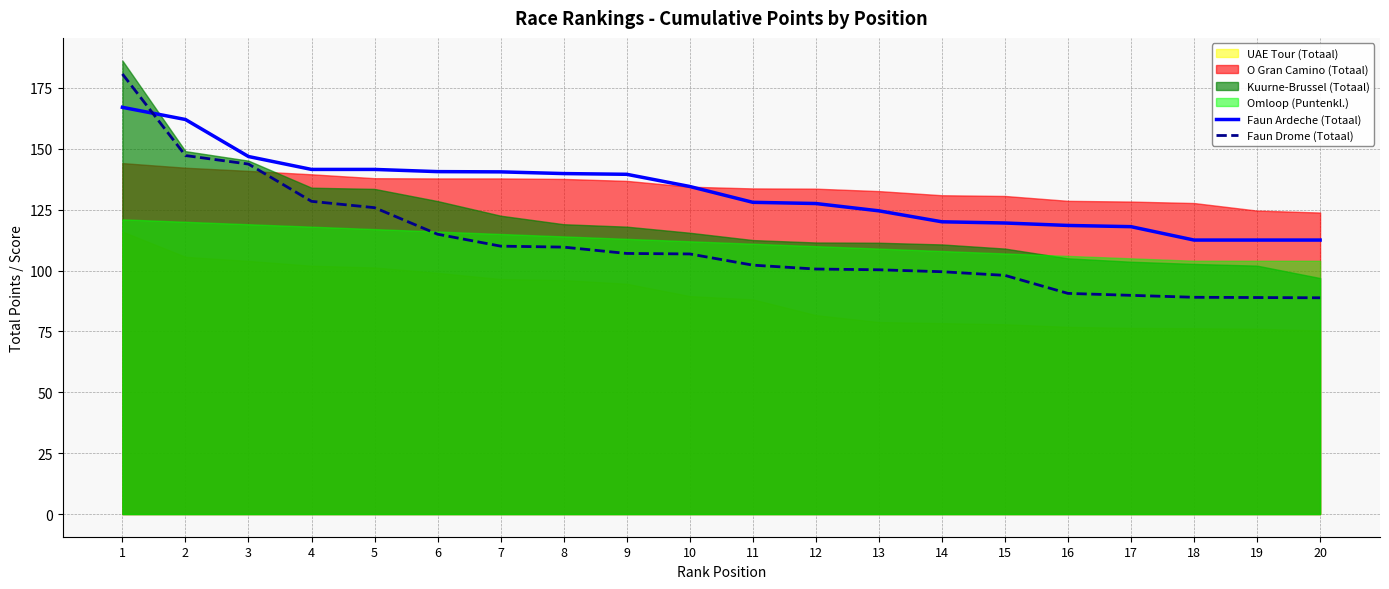

Which series has the largest range (max minus min)?

Faun Drome (Totaal)